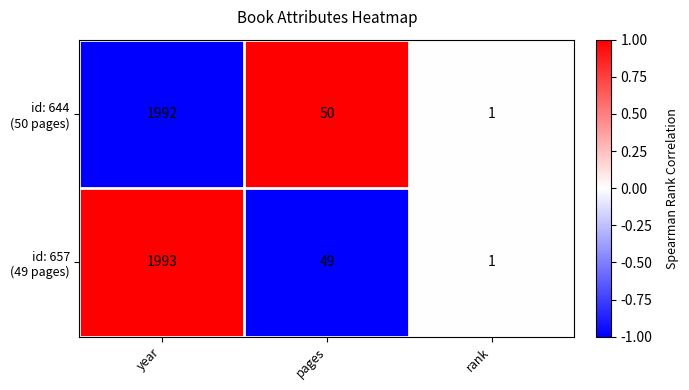

At which category is the sum across all series the highest?

year